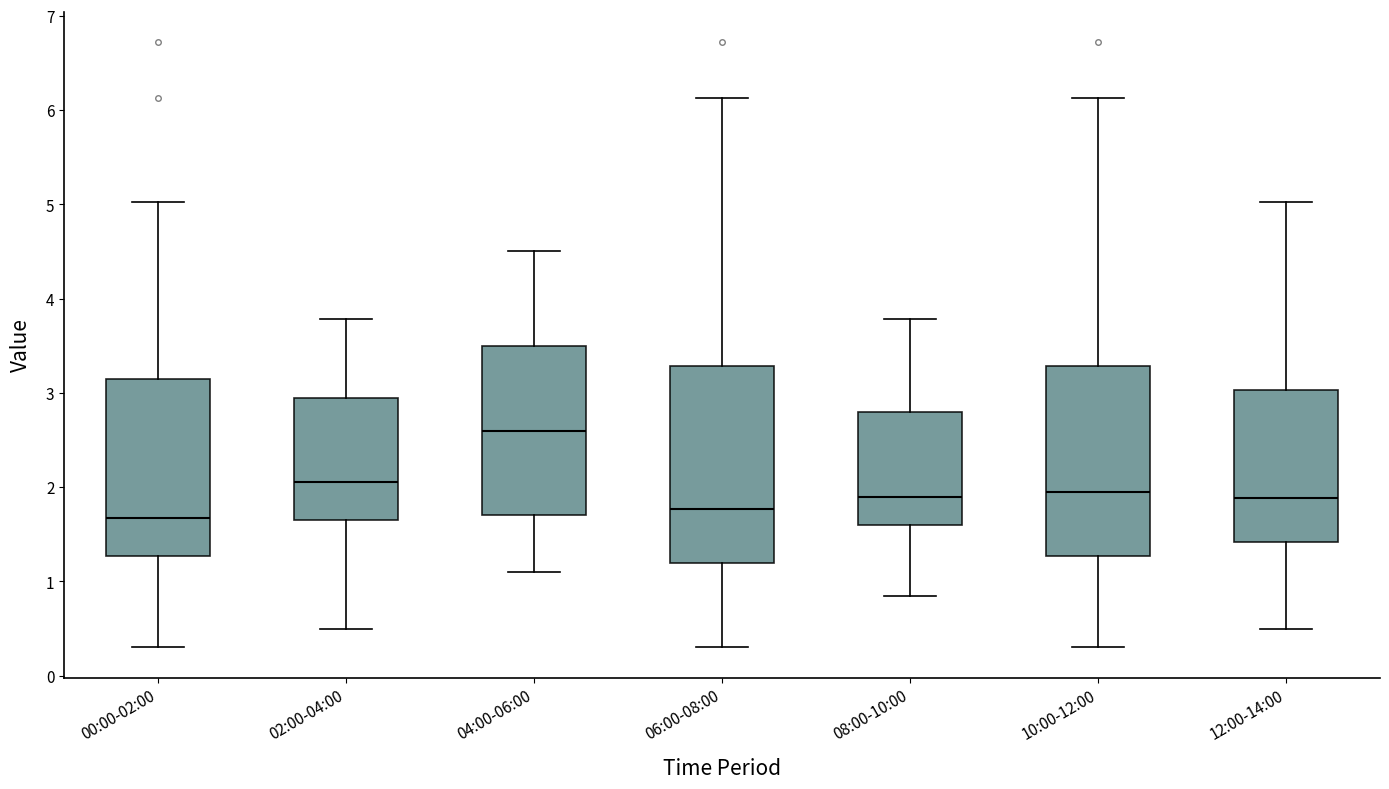

Reading left to right, transcribe this box plot: for each box, give where its median line is, the range the box spans, and where its two whiskers end, as read against the y-axis. The values are not printed on the chart, so give them approximately, as read against the axis.

00:00-02:00: median 1.7, box 1.3 to 3.2, whiskers 0.3 to 5.0
02:00-04:00: median 2.1, box 1.7 to 3.0, whiskers 0.5 to 3.8
04:00-06:00: median 2.6, box 1.7 to 3.5, whiskers 1.1 to 4.5
06:00-08:00: median 1.8, box 1.2 to 3.3, whiskers 0.3 to 6.1
08:00-10:00: median 1.9, box 1.6 to 2.8, whiskers 0.9 to 3.8
10:00-12:00: median 2.0, box 1.3 to 3.3, whiskers 0.3 to 6.1
12:00-14:00: median 1.9, box 1.4 to 3.0, whiskers 0.5 to 5.0